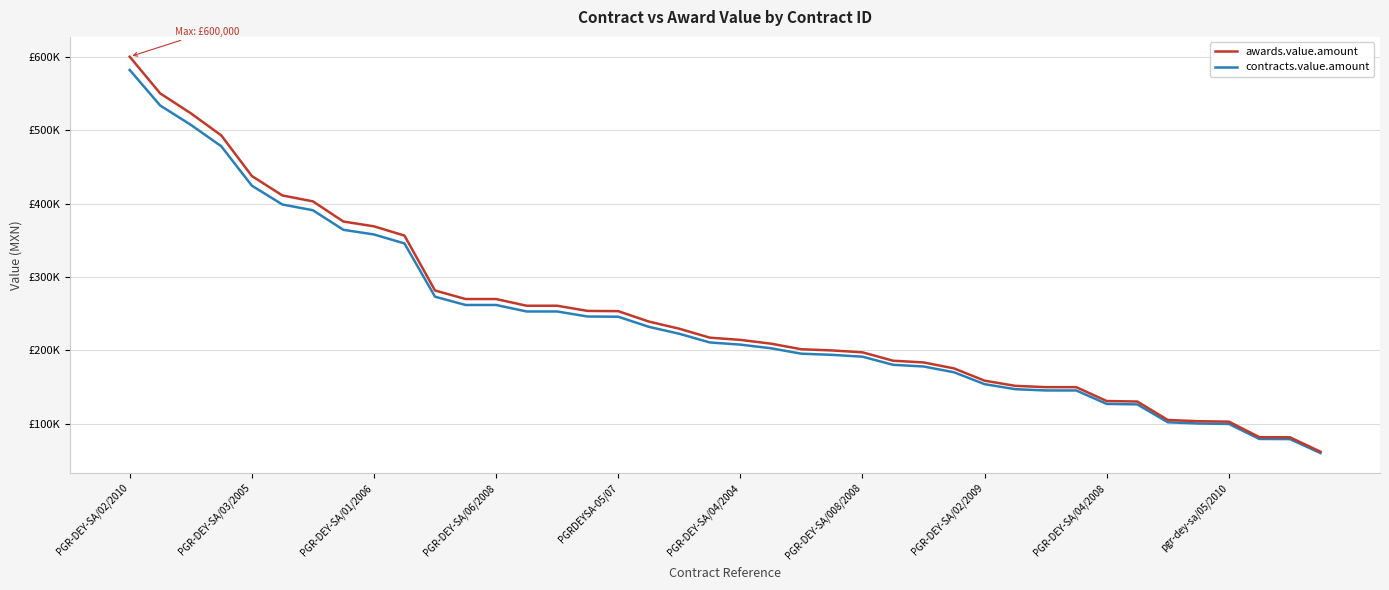

What is the label of the 31st point from the right?

pgr-dey-sa/05/2010